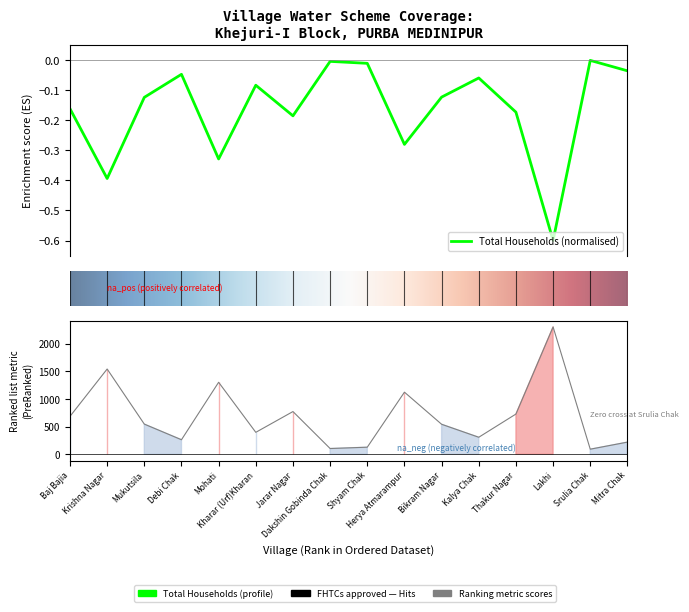

What is the label of the 8th point from the left?

Dakshin Gobinda Chak